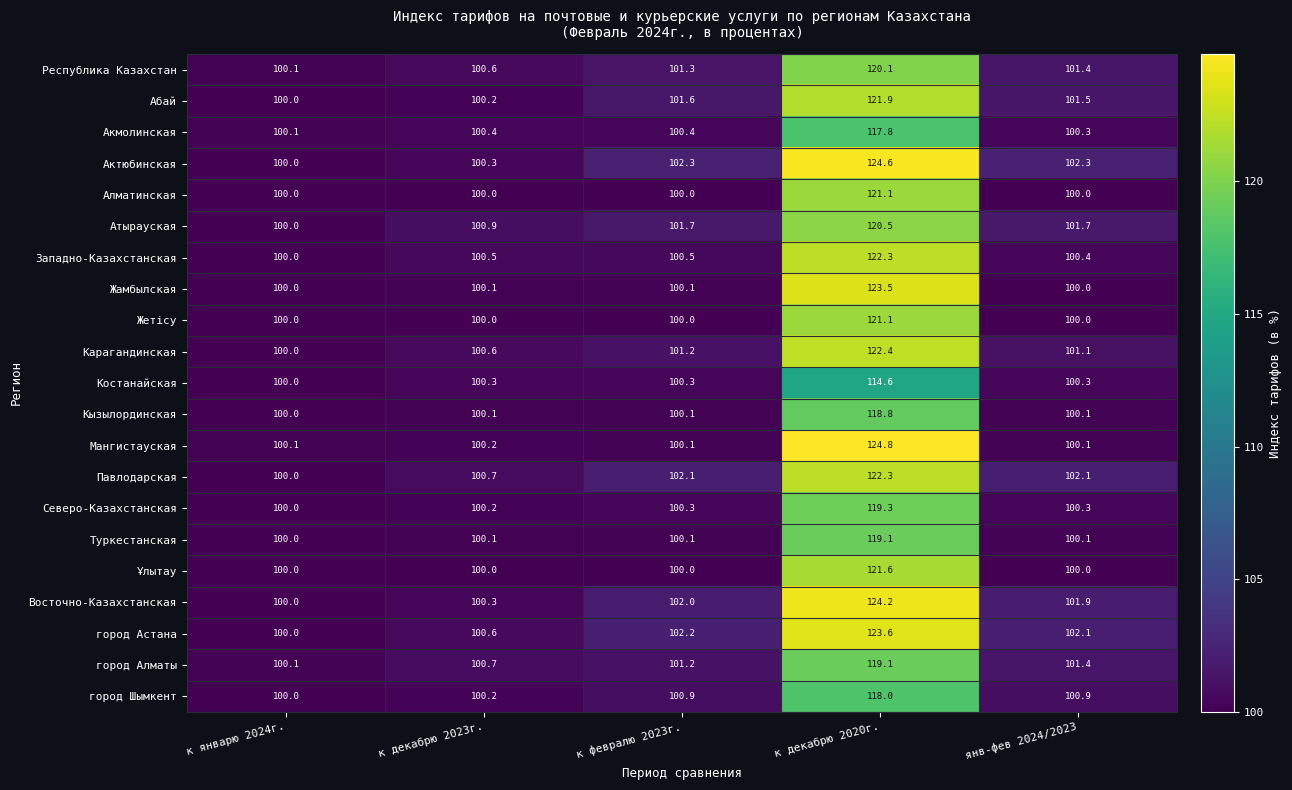

True or false: Актюбинская has a value of 165.5 at к февралю 2023г..

False